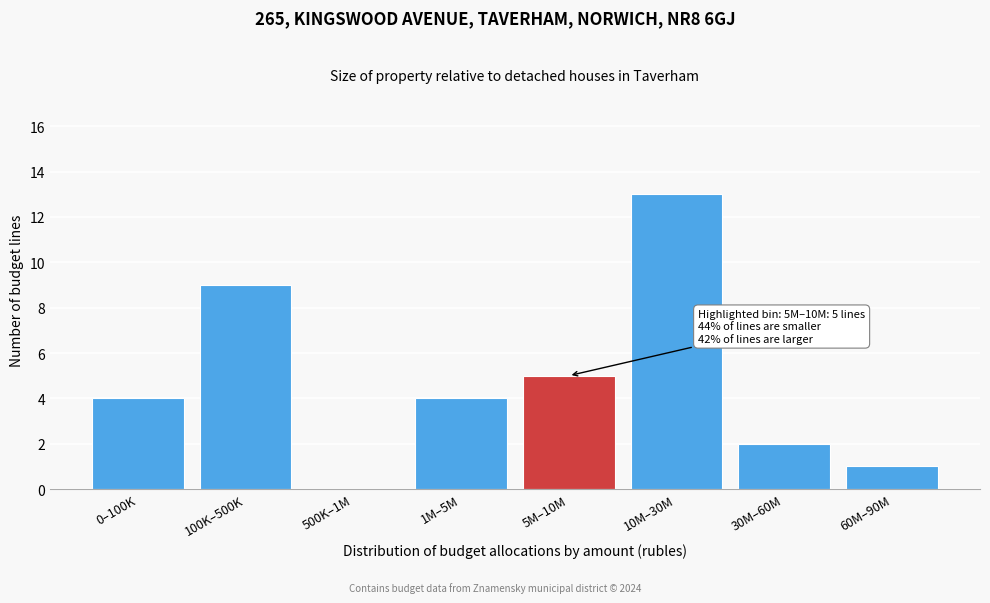

Reading right to left, what are all the values shown in this chart?

60M–90M=1	30M–60M=2	10M–30M=13	5M–10M=5	1M–5M=4	500K–1M=0	100K–500K=9	0–100K=4